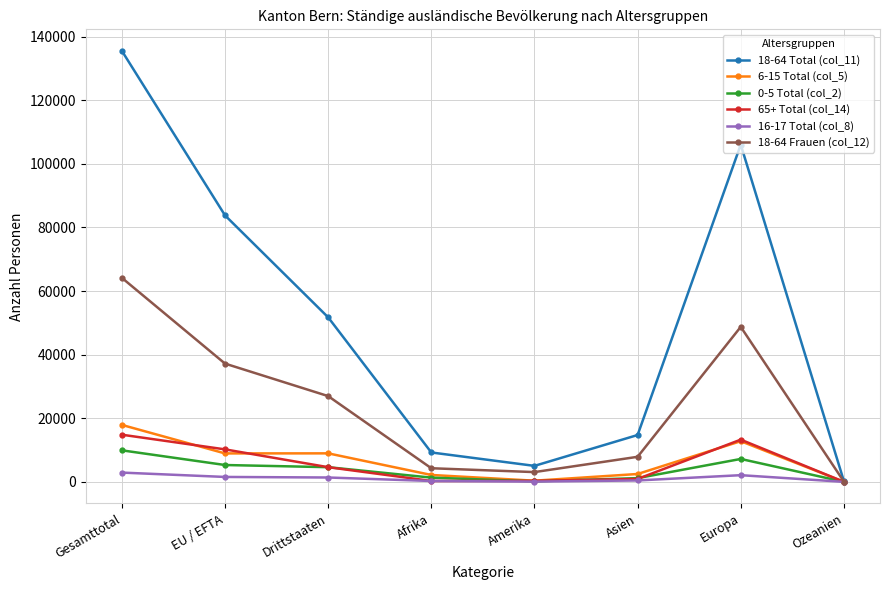

What is the label of the 7th point from the left?

Europa